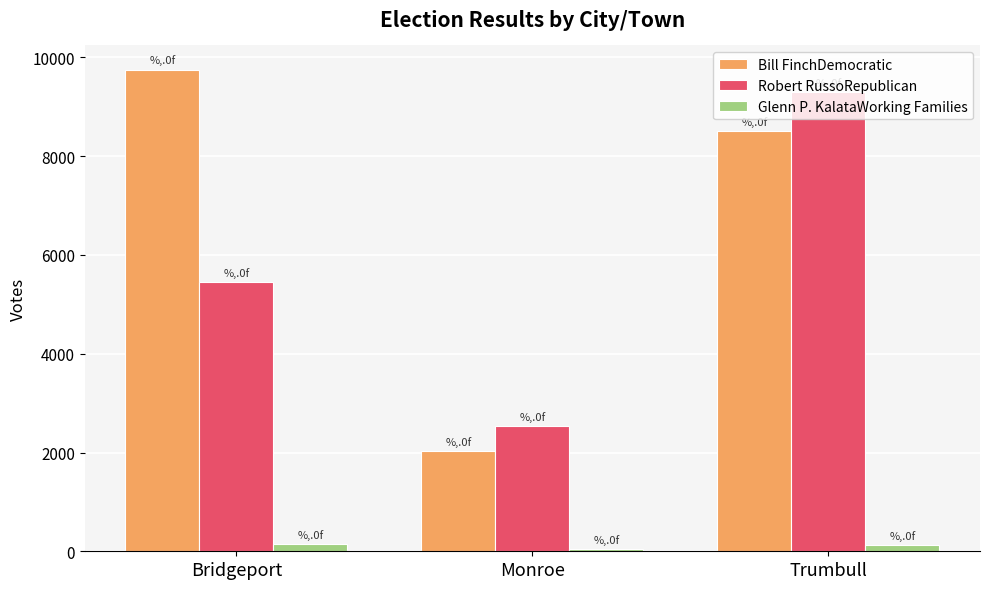

At Monroe, list the series in order from smallest to largest.

Glenn P. KalataWorking Families, Bill FinchDemocratic, Robert RussoRepublican